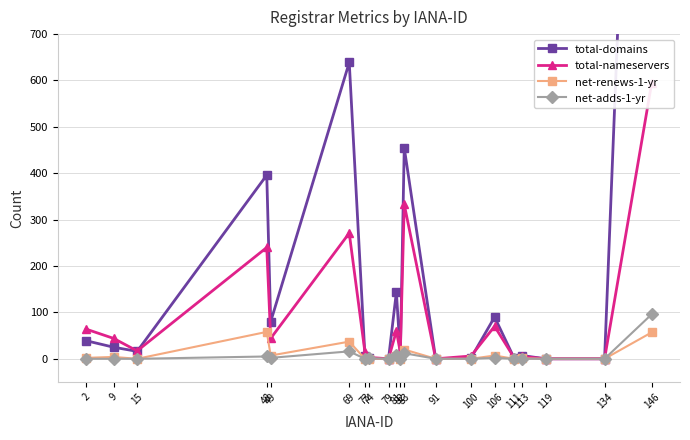

What is the difference between the second highest and second lowest values in the net-adds-1-yr series?

16